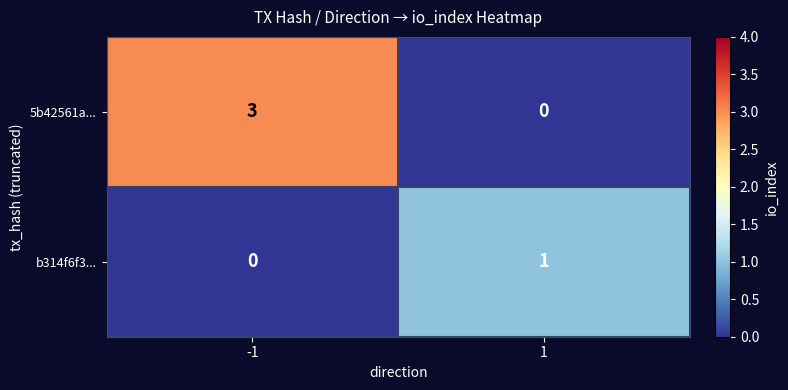

What is the spread (max minus min) of values at -1?

3